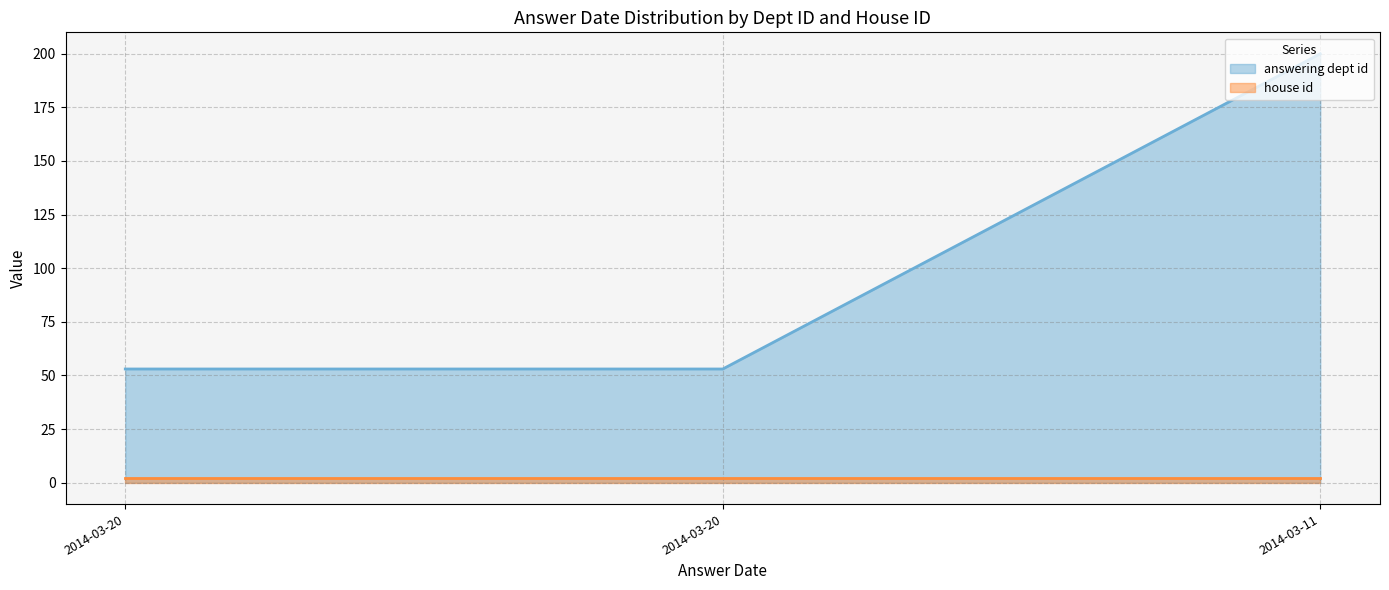

Where is the data nearest to the value 126?

2014-03-20